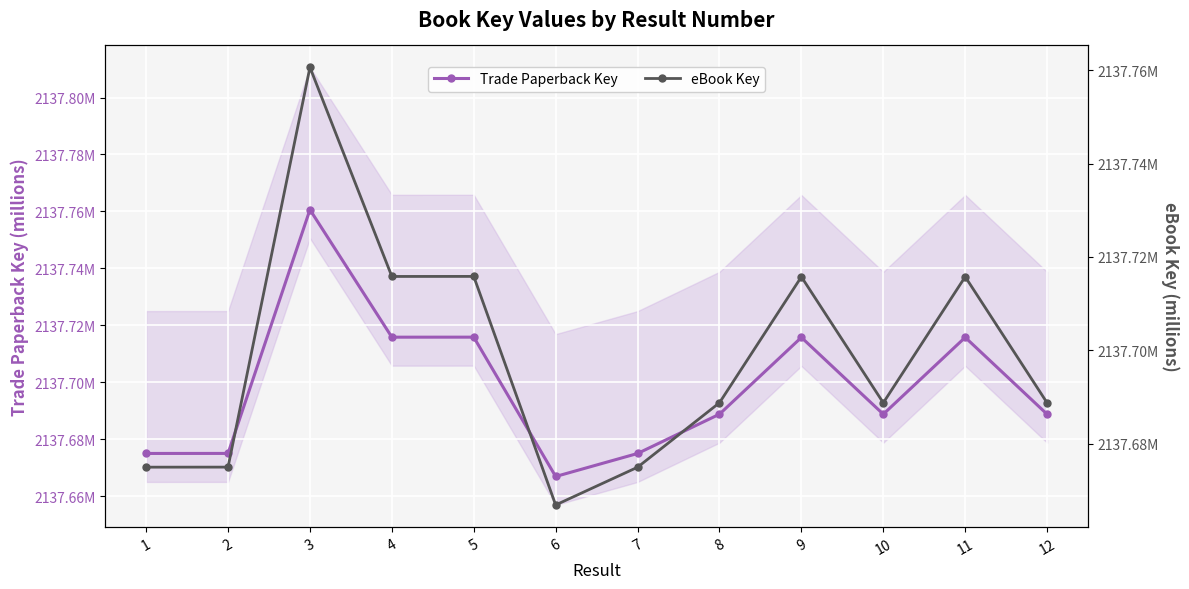

How many data points does each series have?

12